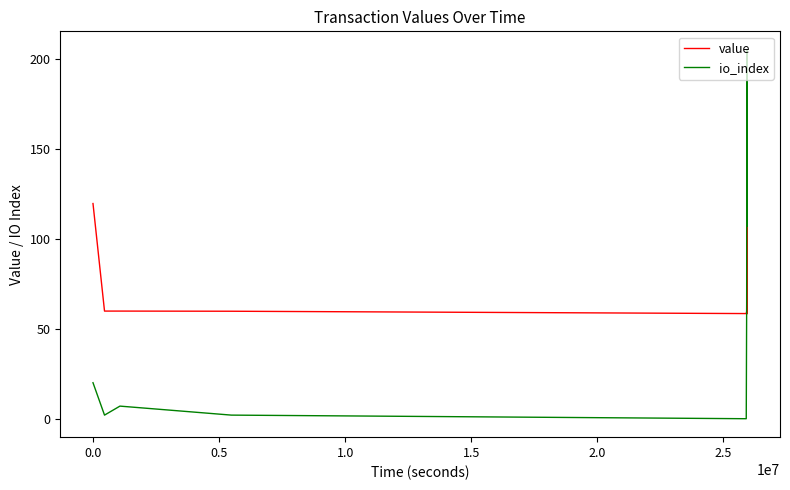

What is the difference between the maximum and minimum values in the value series?

61.1